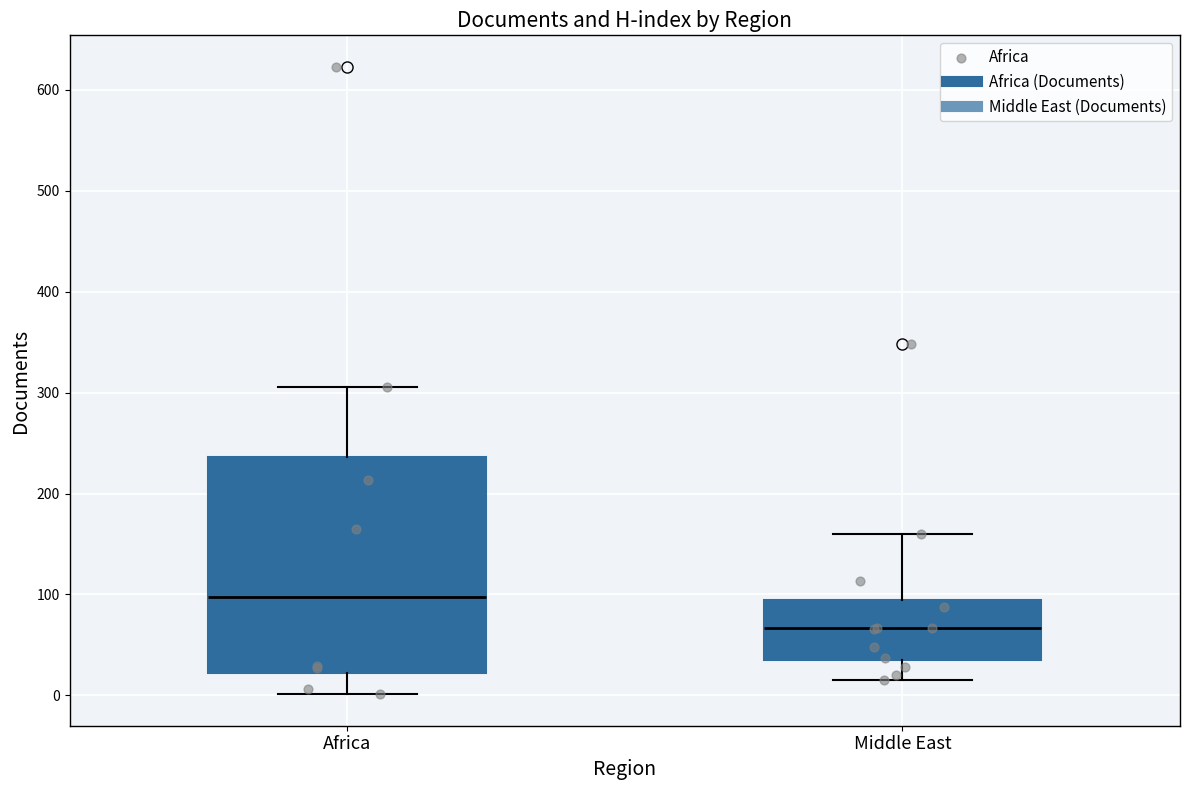

Which box is the tallest, from its lower edge to its upper edge?

Africa